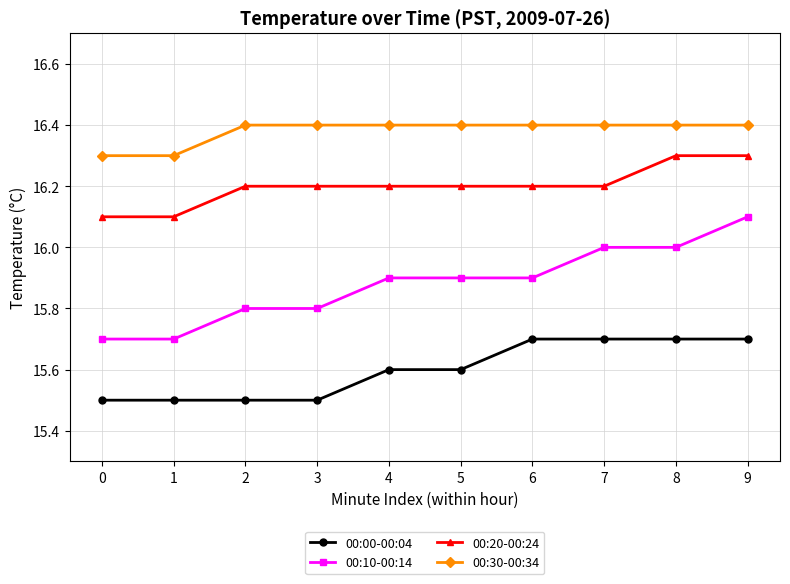

What is the approximate value of 00:20-00:24 at 3?

16.2